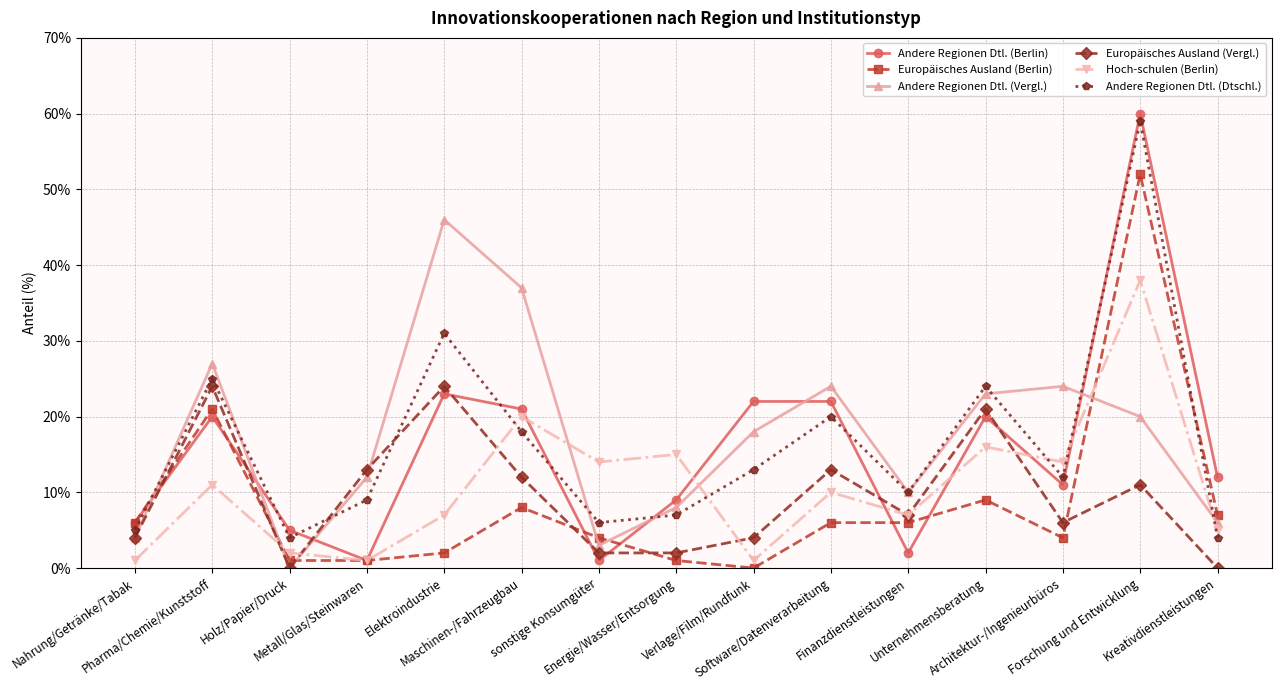

Which series ends up on top after the final intersection of Europäisches Ausland (Vergl.) and Andere Regionen Dtl. (Berlin)?

Andere Regionen Dtl. (Berlin)